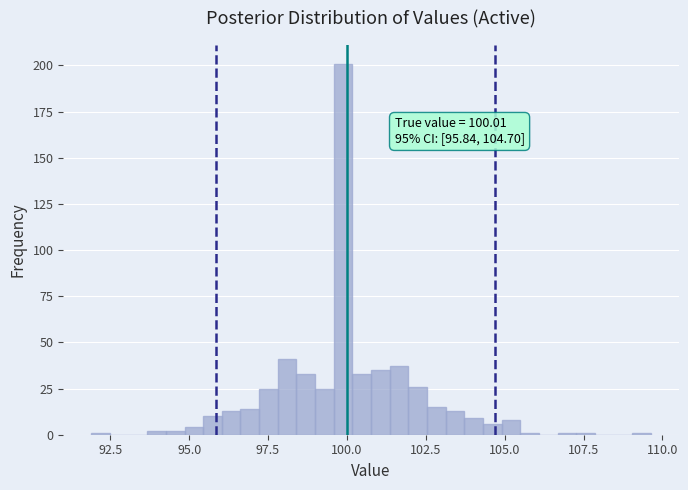

Around what value on the x-axis is the tallest bar? Give the approximate position of its centre, as read against the axis.

100.0